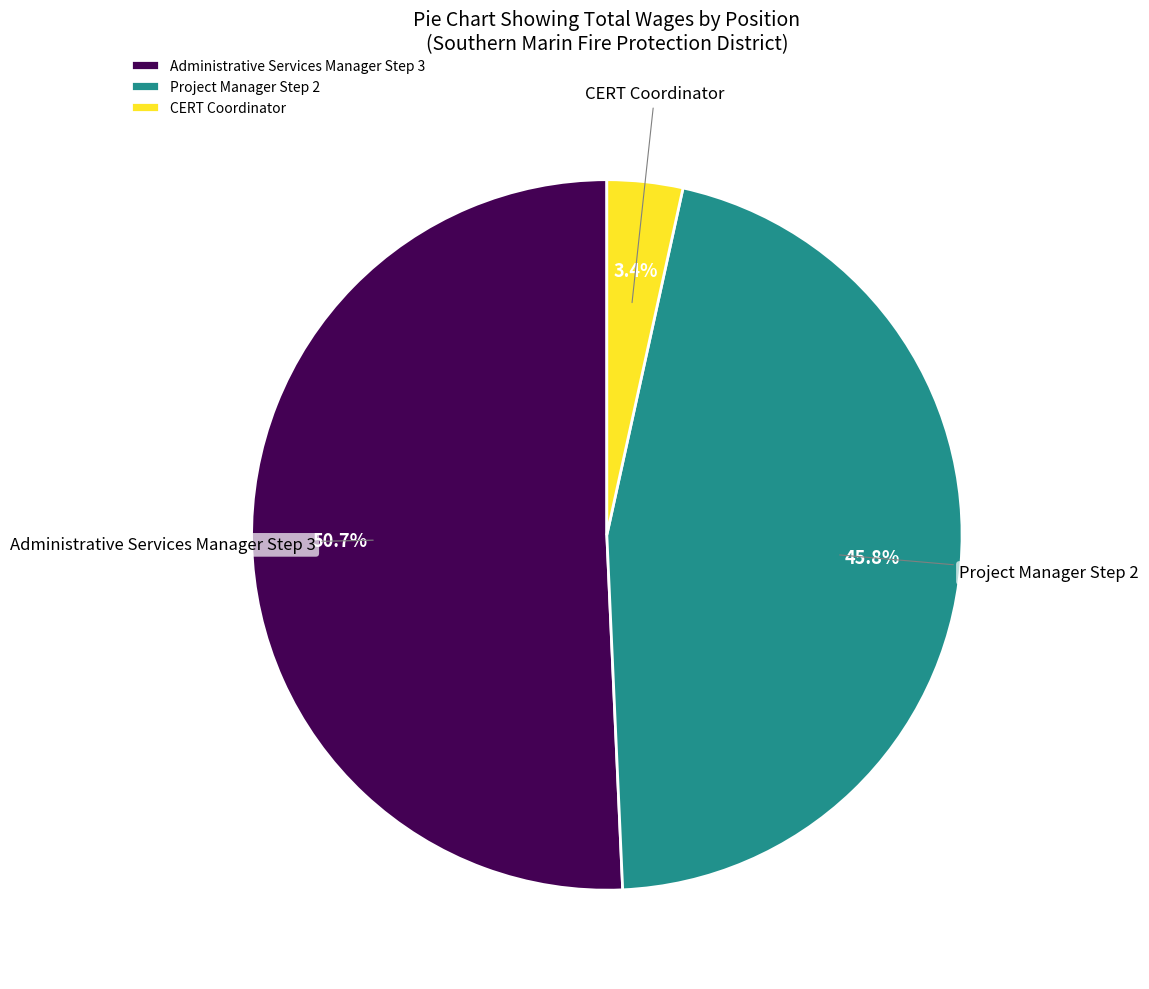

Which has a higher value, Administrative Services Manager Step 3 or CERT Coordinator?

Administrative Services Manager Step 3